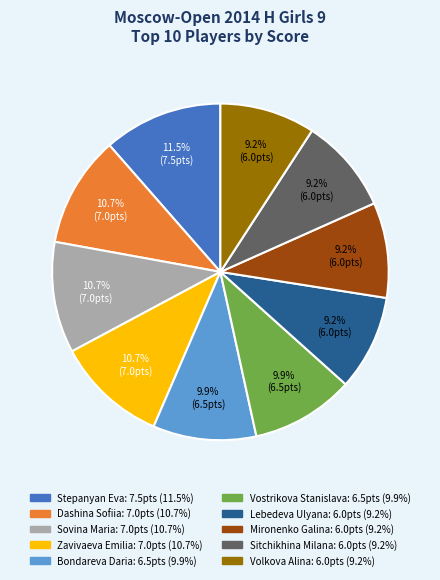

What percentage do Bondareva Daria and Stepanyan Eva together represent?

21.4%